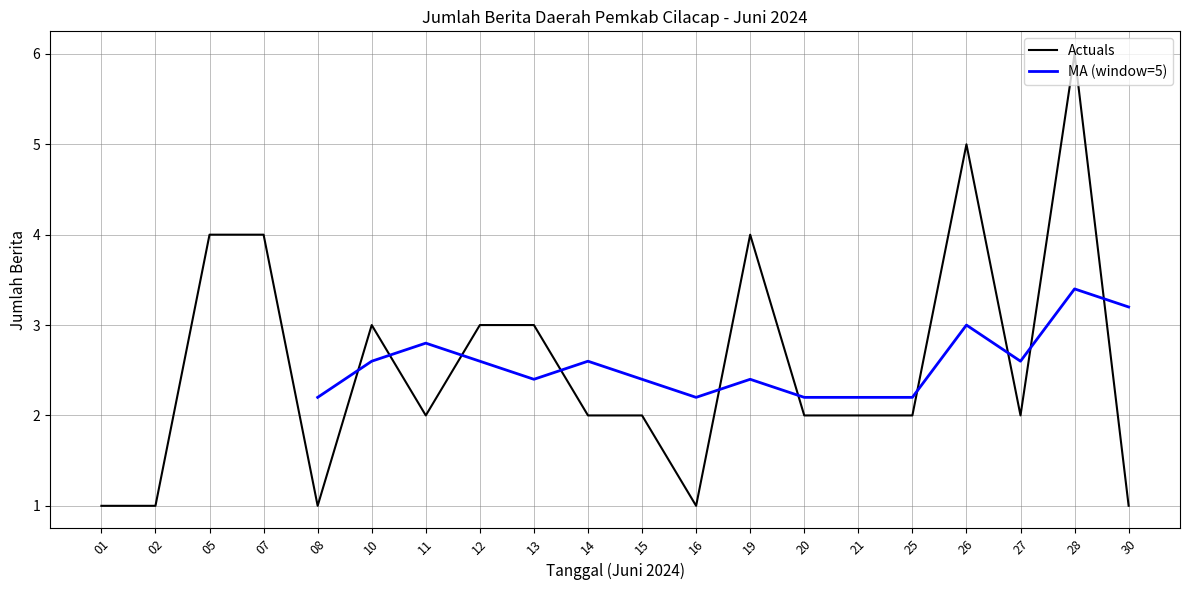

What is the change in value from 05 to 13?

-1